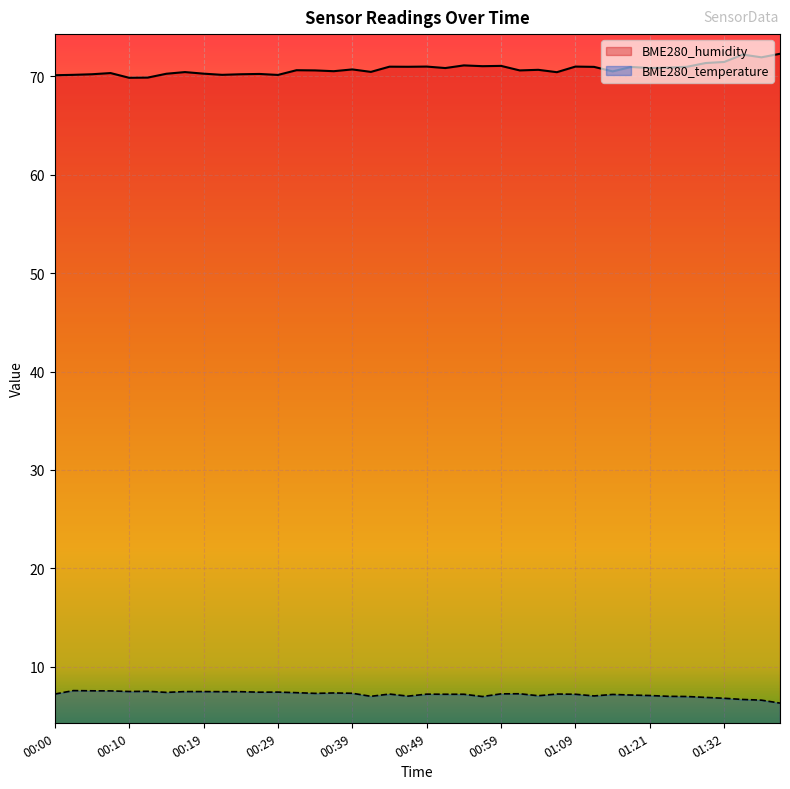

Reading right to left, what are all the values shown in this chart?

BME280_humidity: 01:39=72.3	01:37=71.9	01:34=72.2	01:32=71.5	01:29=71.4	01:26=71.0	01:23=70.9	01:21=70.8	01:18=71.0	01:15=70.5	01:12=71.0	01:09=71.0	01:07=70.4	01:04=70.7	01:02=70.6	00:59=71.1	00:57=71.0	00:54=71.1	00:52=70.8	00:49=71.0	00:46=71.0	00:44=71.0	00:41=70.5	00:39=70.7	00:37=70.5	00:34=70.6	00:32=70.6	00:29=70.2	00:27=70.2	00:24=70.2	00:22=70.2	00:19=70.3	00:17=70.4	00:15=70.3	00:12=69.9	00:10=69.9	00:07=70.3	00:05=70.2	00:02=70.2	00:00=70.1
BME280_temperature: 01:39=6.3	01:37=6.6	01:34=6.7	01:32=6.8	01:29=6.9	01:26=7.0	01:23=7.0	01:21=7.1	01:18=7.1	01:15=7.2	01:12=7.0	01:09=7.2	01:07=7.2	01:04=7.0	01:02=7.2	00:59=7.2	00:57=7.0	00:54=7.2	00:52=7.2	00:49=7.2	00:46=7.0	00:44=7.2	00:41=7.0	00:39=7.3	00:37=7.3	00:34=7.3	00:32=7.3	00:29=7.4	00:27=7.4	00:24=7.5	00:22=7.5	00:19=7.5	00:17=7.5	00:15=7.4	00:12=7.5	00:10=7.5	00:07=7.5	00:05=7.5	00:02=7.6	00:00=7.2